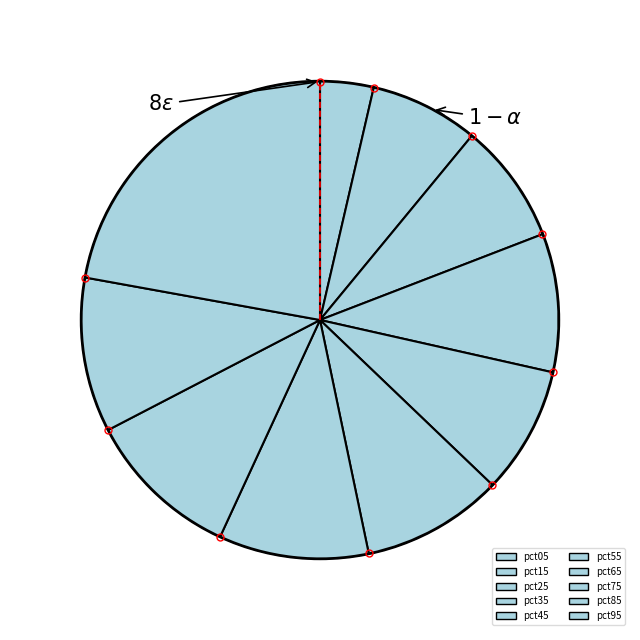

Is there a majority slice in this chart?

No